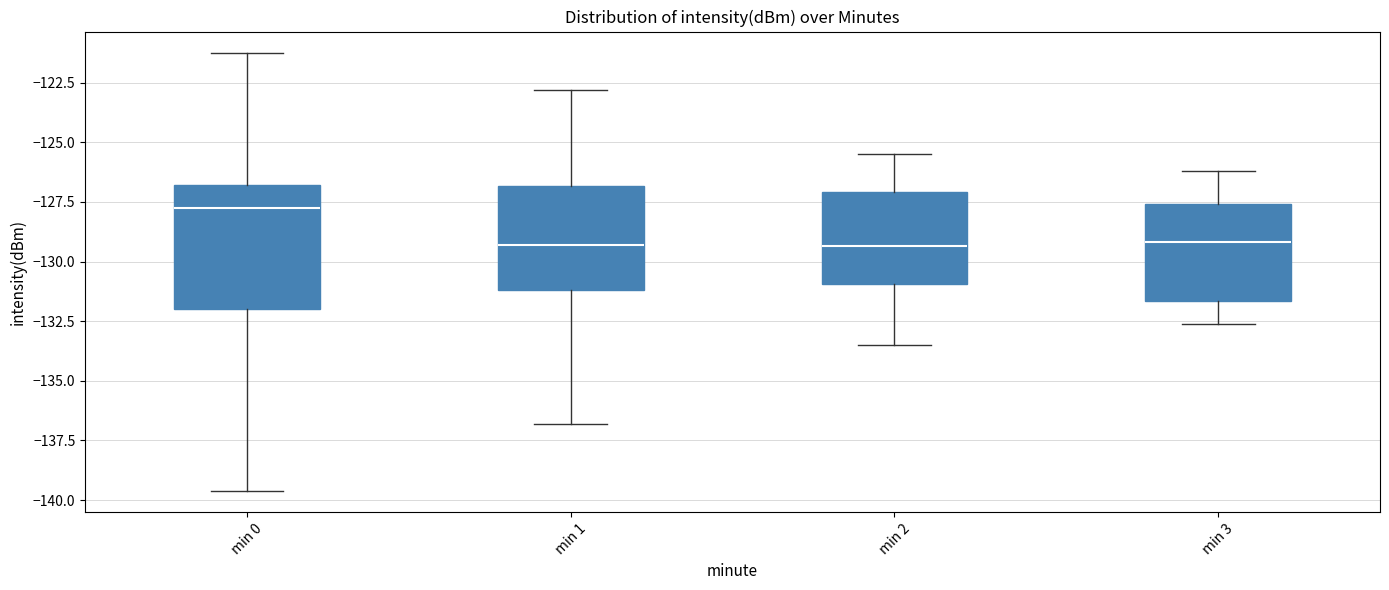

Where does the median line of the box for min 2 sit on the y-axis? The values are not printed on the chart, so give them approximately, as read against the axis.

-129.5